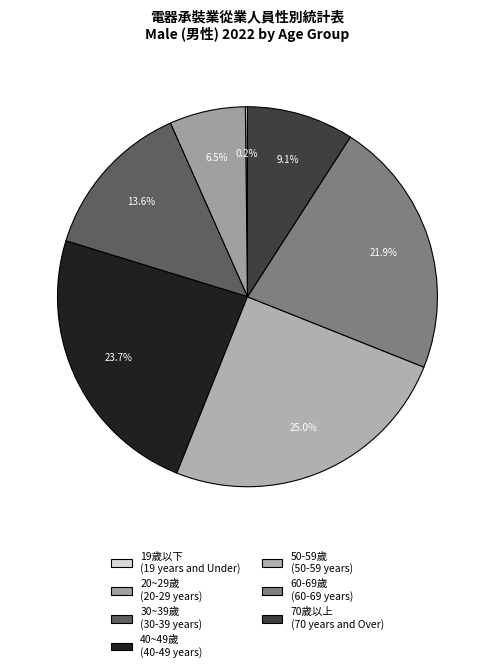

How many segments does this pie chart have?

7